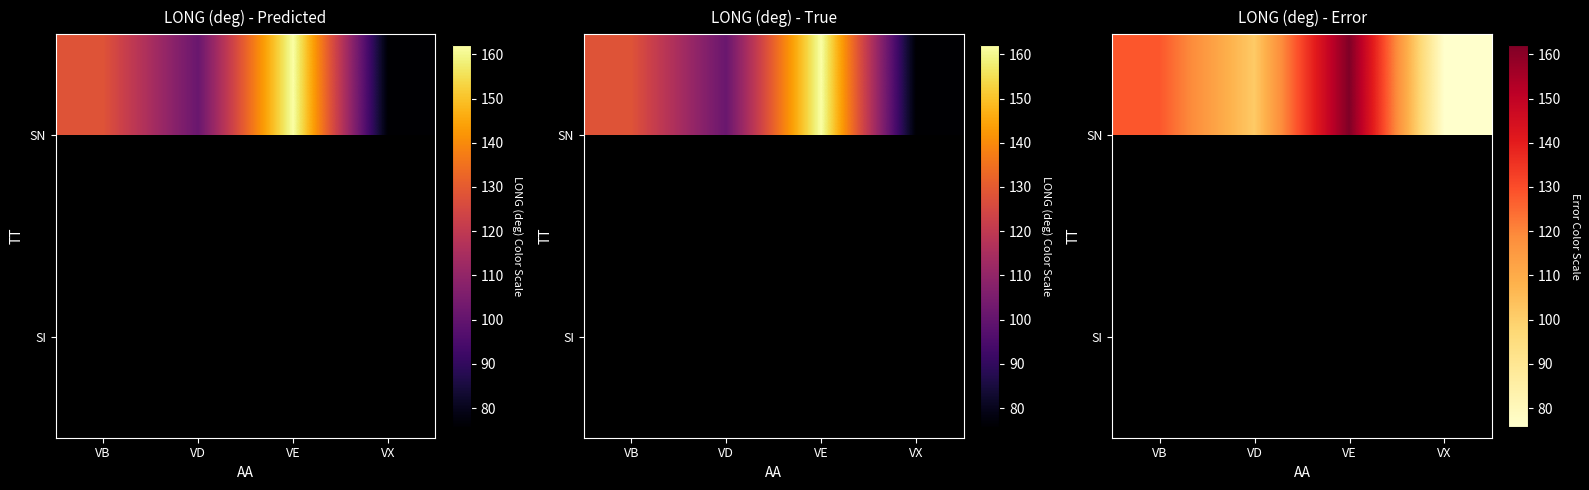

What is the difference between the highest and lowest values at VD?

49.1